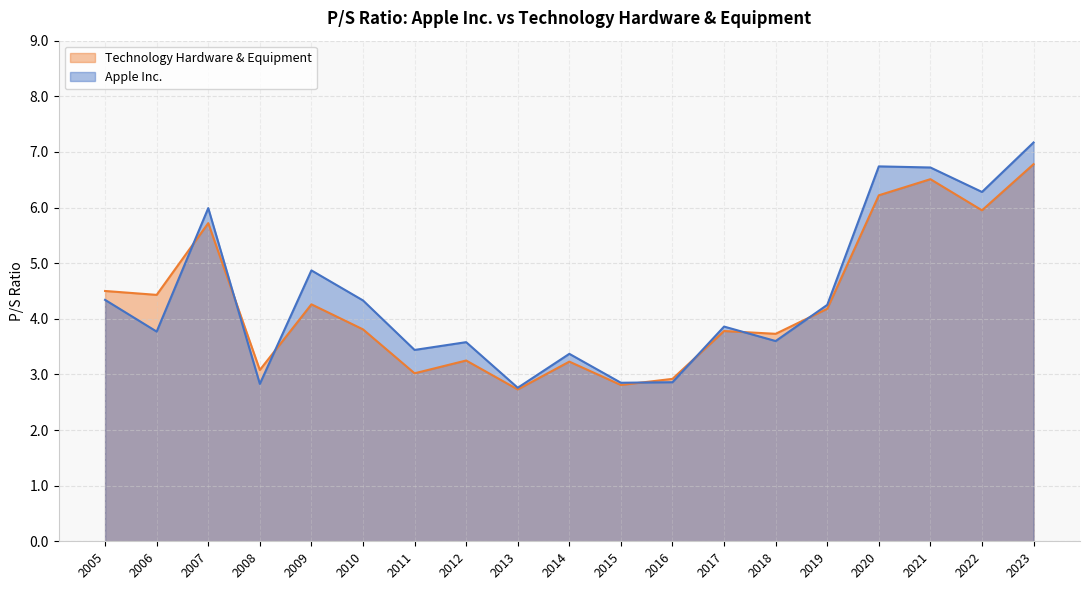

What is the difference between the maximum and second lowest values in the Technology Hardware & Equipment series?

4.0